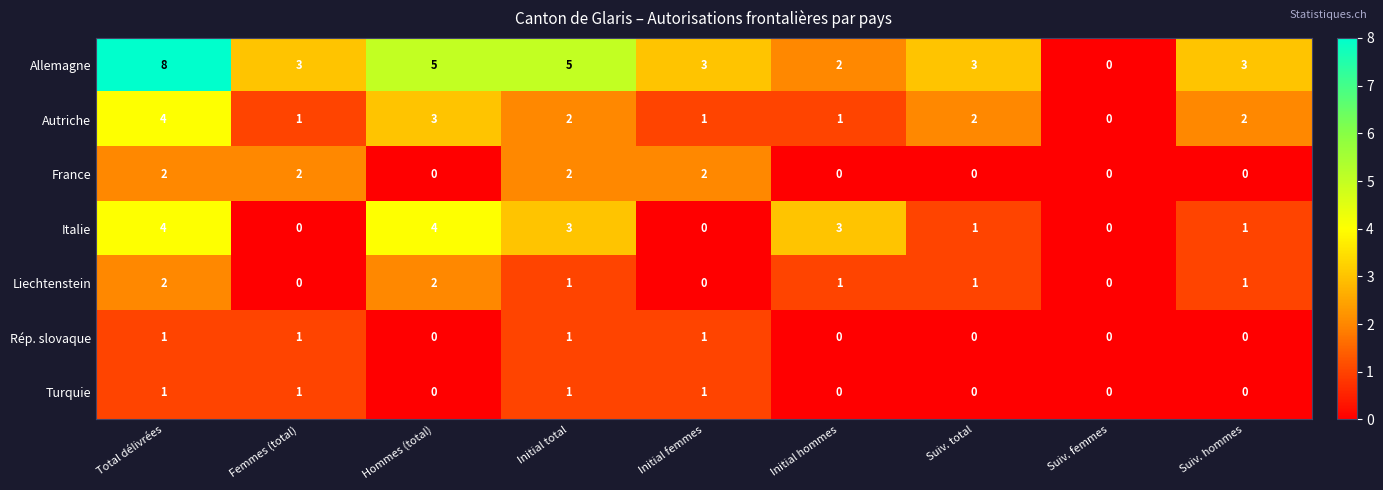

What is the sum of the Autriche values at Total délivrées and Suiv. femmes?

4